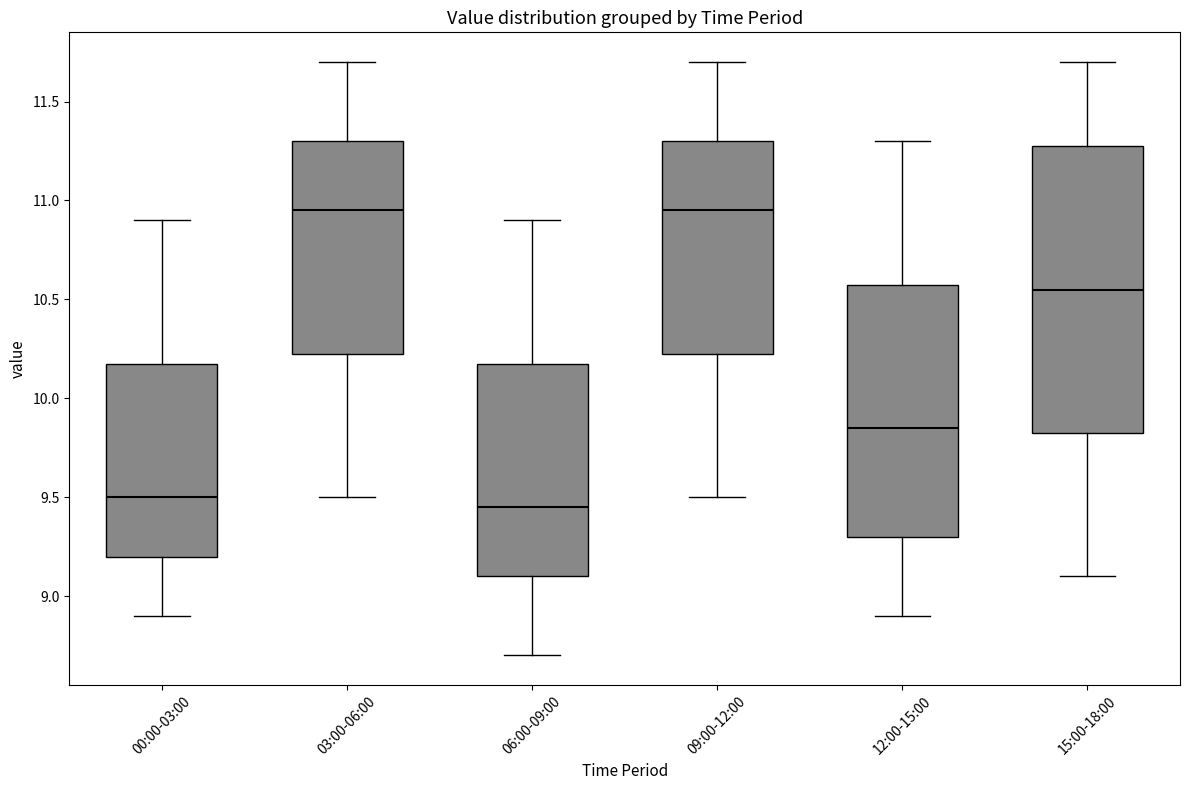

Reading left to right, read every box against the y-axis: the position of its median line, the range the box covers, and the ends of its whiskers. The values are not printed on the chart, so give them approximately, as read against the axis.

00:00-03:00: median 9.50, box 9.20 to 10.20, whiskers 8.90 to 10.90
03:00-06:00: median 10.95, box 10.25 to 11.30, whiskers 9.50 to 11.70
06:00-09:00: median 9.45, box 9.10 to 10.20, whiskers 8.70 to 10.90
09:00-12:00: median 10.95, box 10.25 to 11.30, whiskers 9.50 to 11.70
12:00-15:00: median 9.85, box 9.30 to 10.60, whiskers 8.90 to 11.30
15:00-18:00: median 10.55, box 9.85 to 11.30, whiskers 9.10 to 11.70